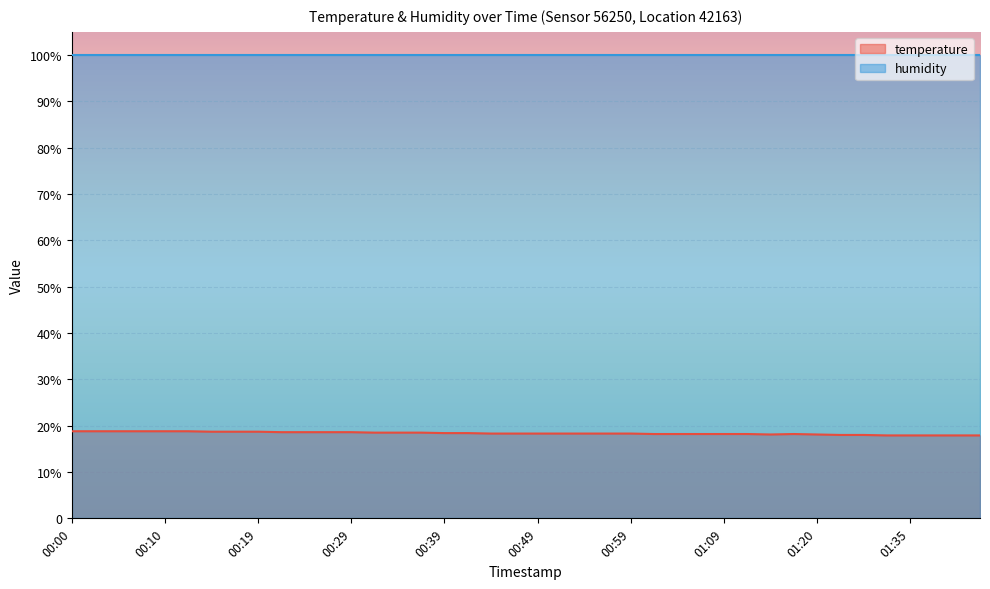

The chart shows a value of 31.2 at 01:28. True or false?

False